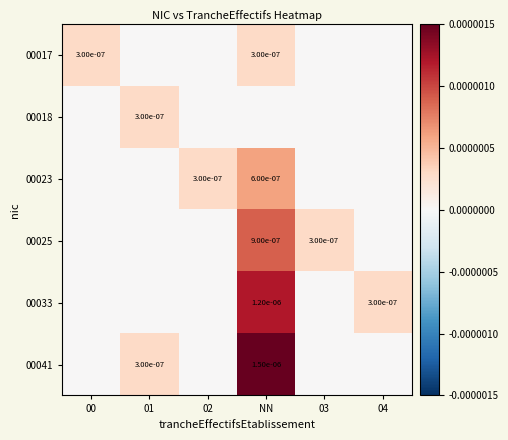

The 00041 series shows 0.0 at NN. True or false?

True